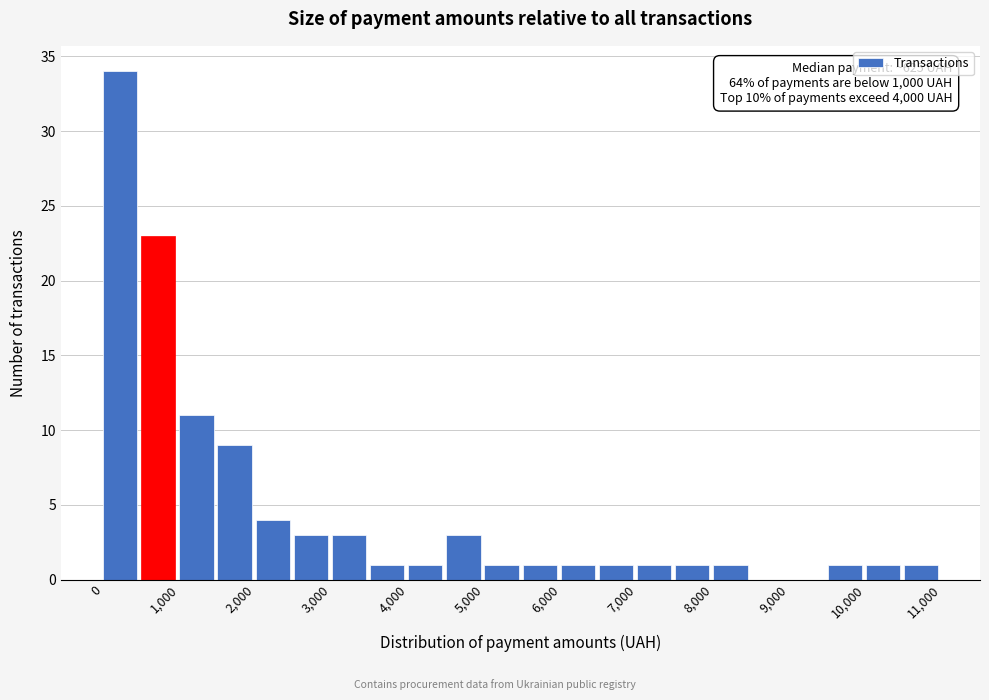

Which range on the x-axis has the tallest bar?

0 to 500